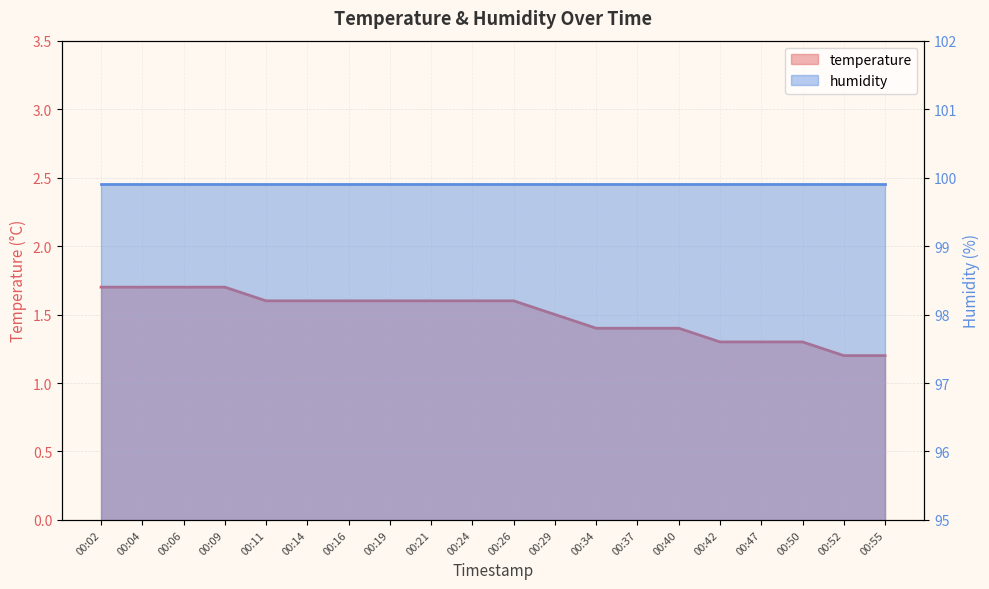

Reading right to left, list all the values displayed in this chart.

1.2	1.2	1.3	1.3	1.3	1.4	1.4	1.4	1.5	1.6	1.6	1.6	1.6	1.6	1.6	1.6	1.7	1.7	1.7	1.7